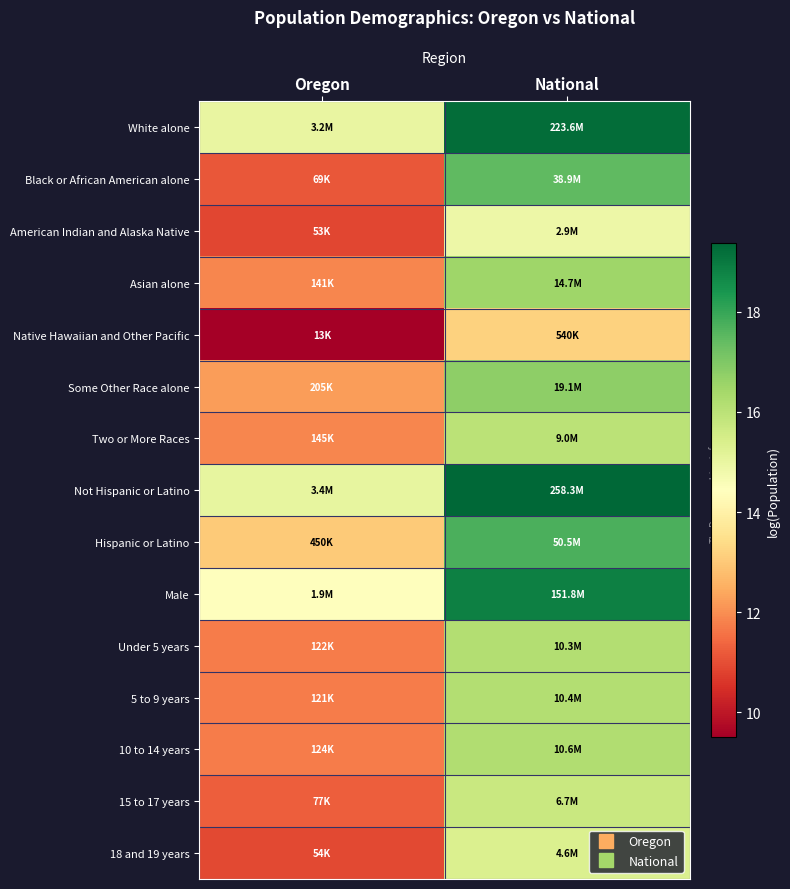

At which category does the chart reach its peak across all series?

National